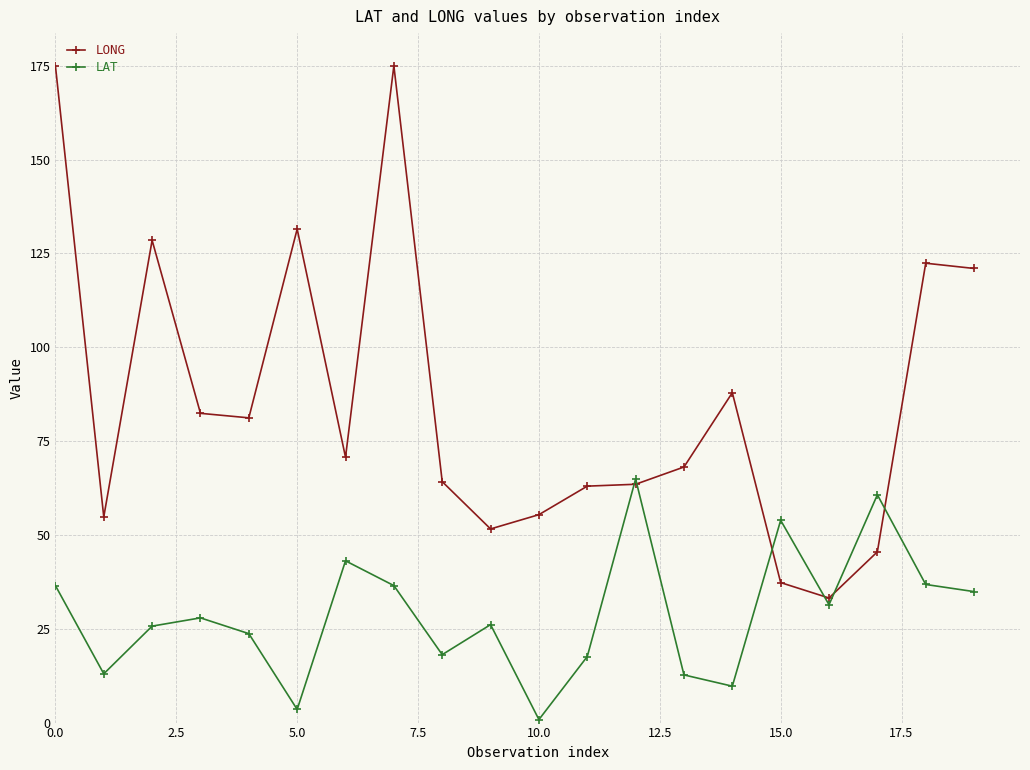

True or false: LONG has more than 0 interior local peaks.

True